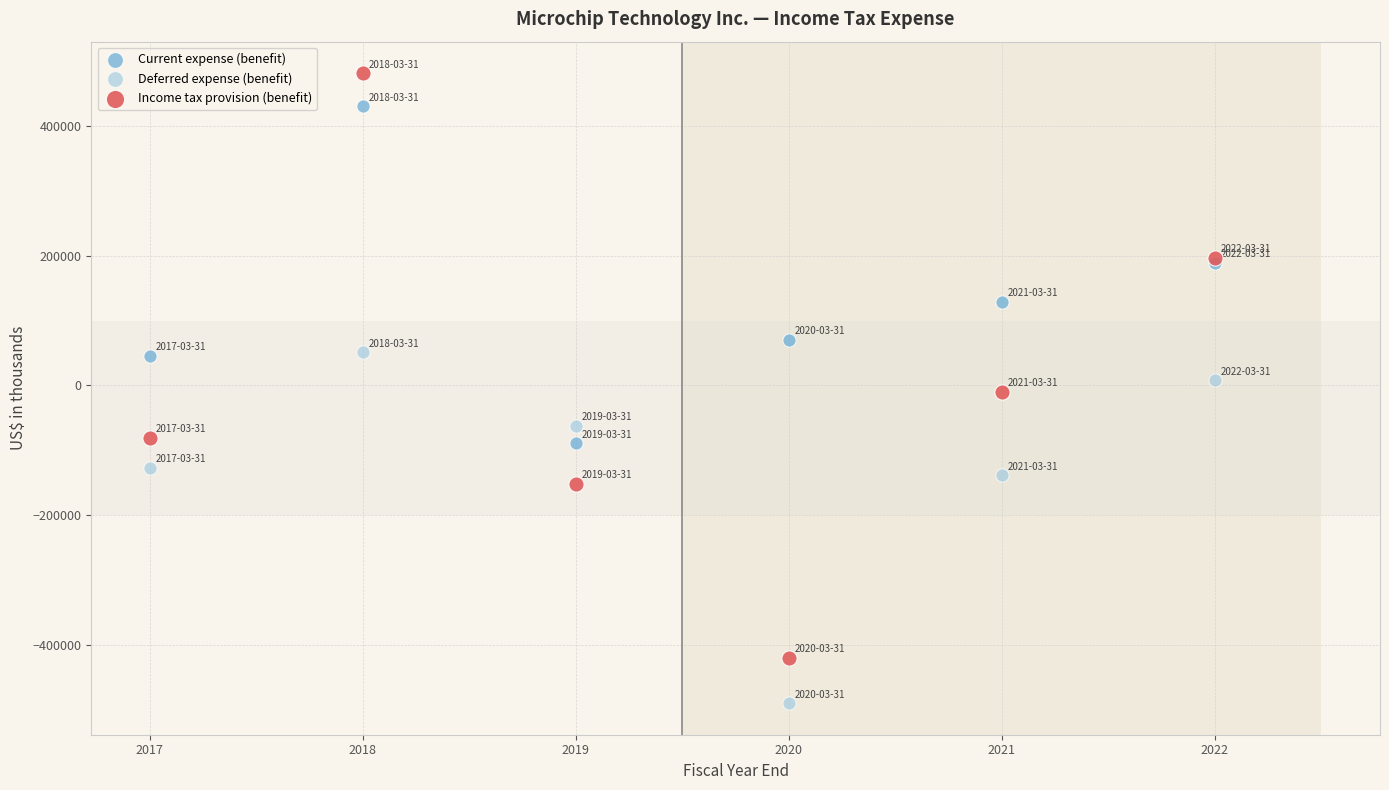

Which series has the widest spread of Y values?

Income tax provision (benefit)